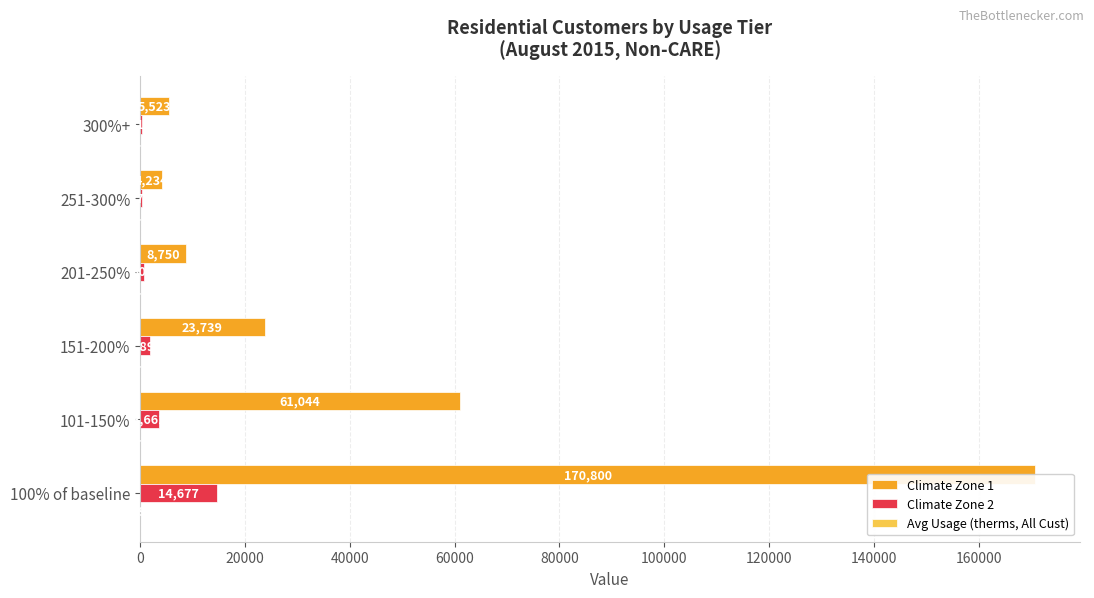

Which series has the largest total across all categories?

Climate Zone 1